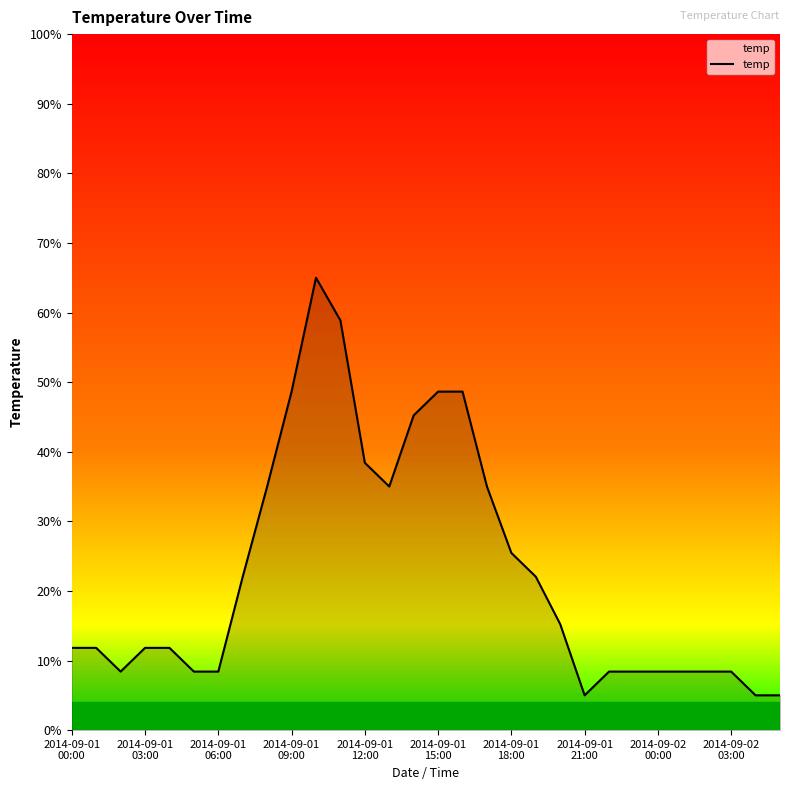

Does the chart have visible grid lines?

No